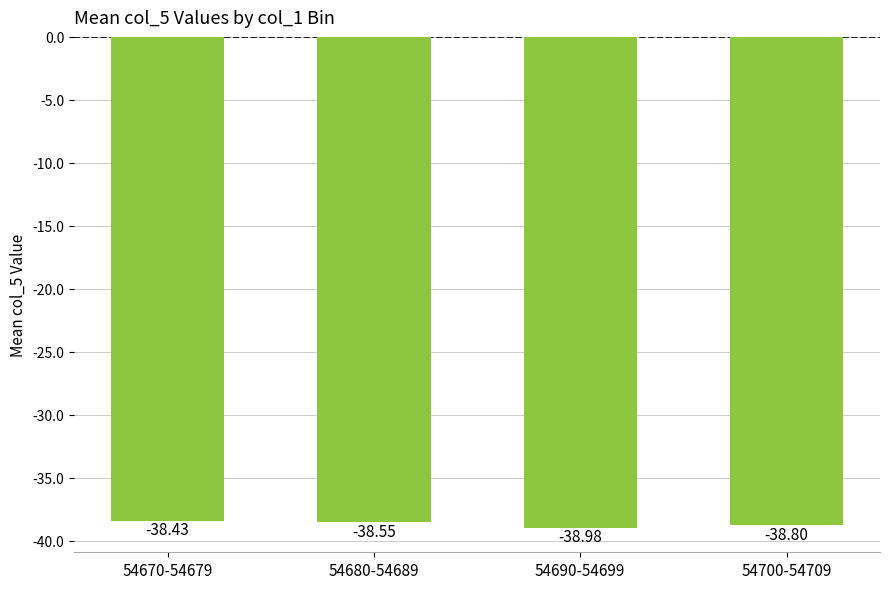

Rank the categories by value from lowest to highest.

54690-54699, 54700-54709, 54680-54689, 54670-54679